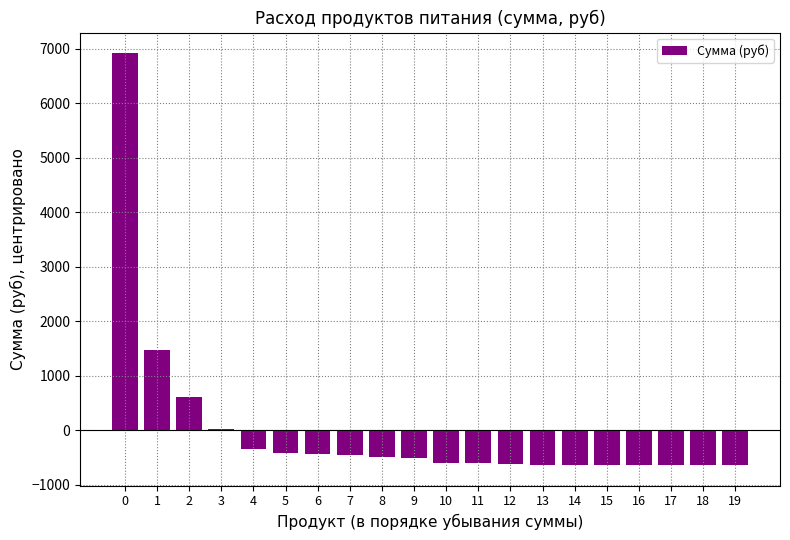

The value at 12 is -909.8. True or false?

False